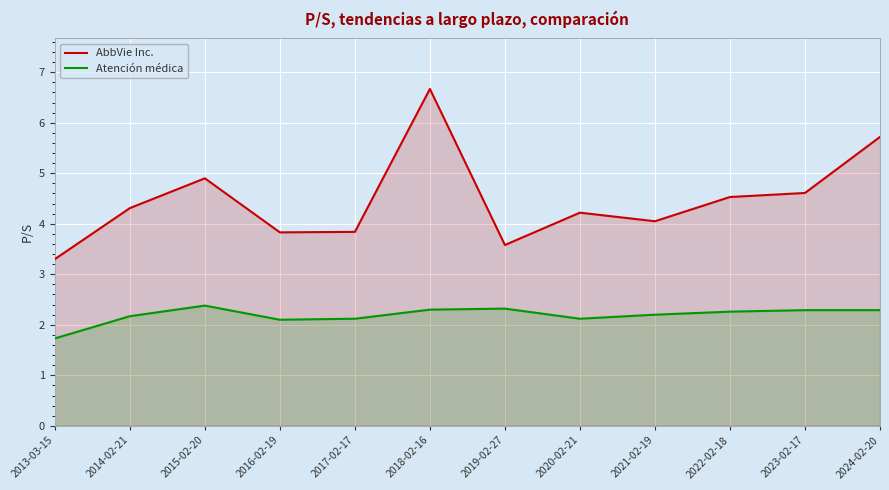

Which series has the largest total across all categories?

AbbVie Inc.